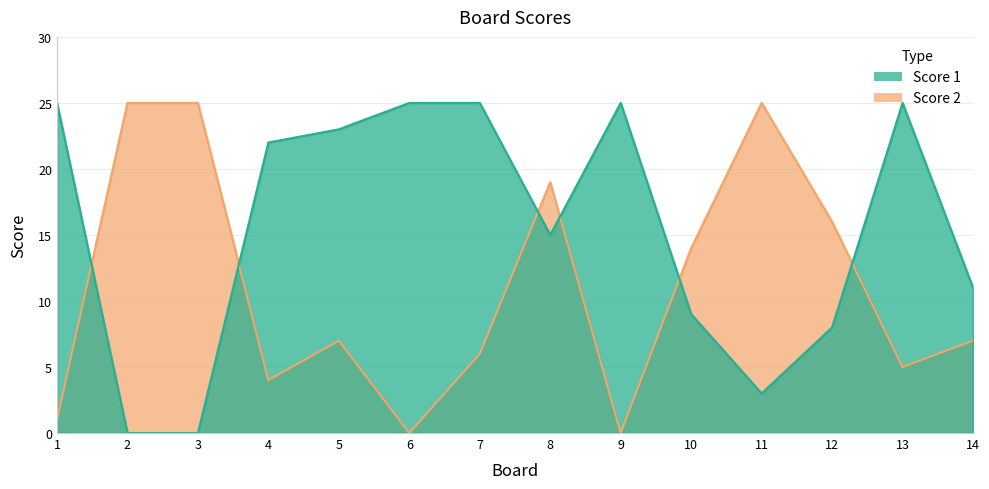

What are all the series names shown in the legend?

Score 1, Score 2